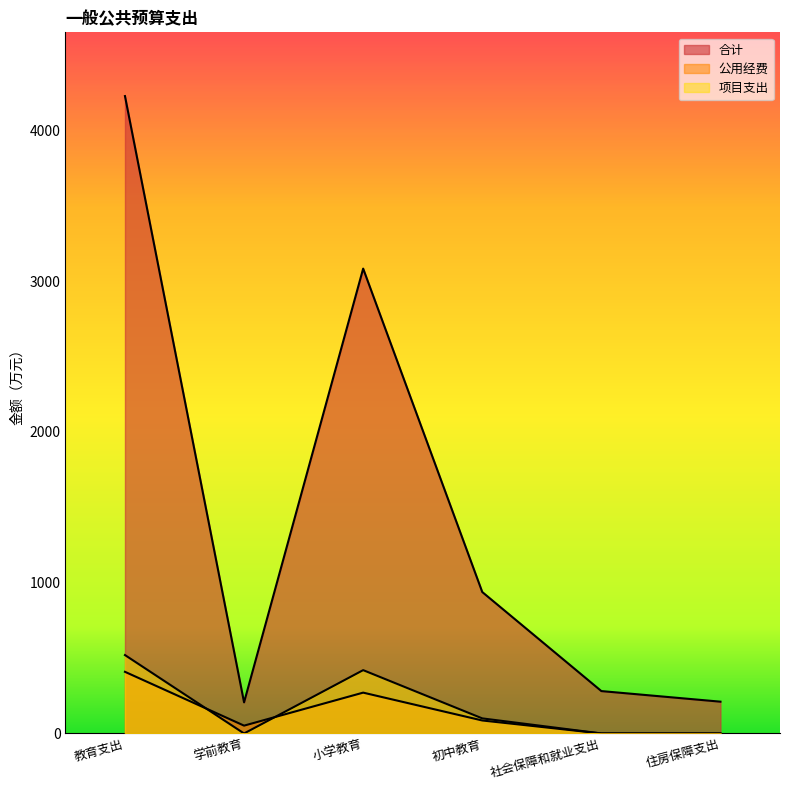

Reading left to right, list all the values displayed in this chart.

合计: 教育支出=4227.7	学前教育=206.3	小学教育=3083.2	初中教育=938.1	社会保障和就业支出=281.1	住房保障支出=210.8
公用经费: 教育支出=408.9	学前教育=51.9	小学教育=270.8	初中教育=86.2	社会保障和就业支出=0.0	住房保障支出=0.0
项目支出: 教育支出=520.0	学前教育=0.0	小学教育=420.0	初中教育=100.0	社会保障和就业支出=0.0	住房保障支出=0.0